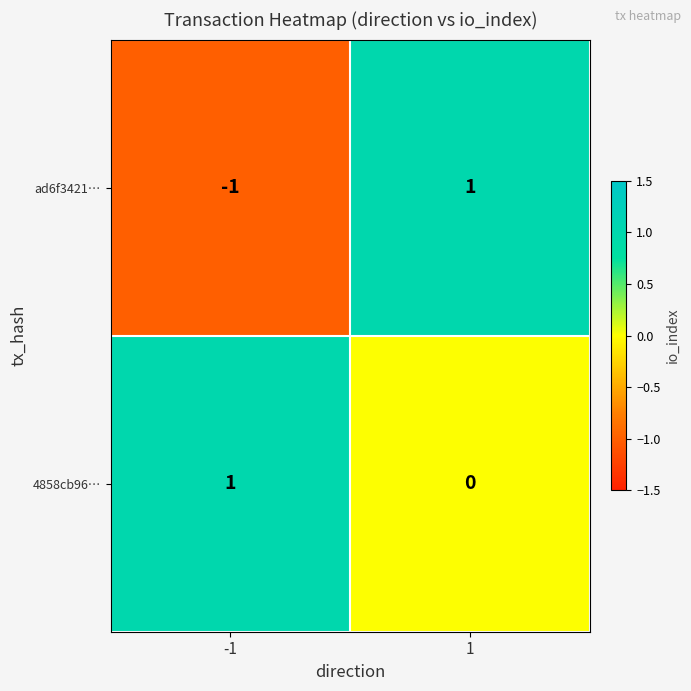

At 1, list the series in order from smallest to largest.

4858cb96…, ad6f3421…